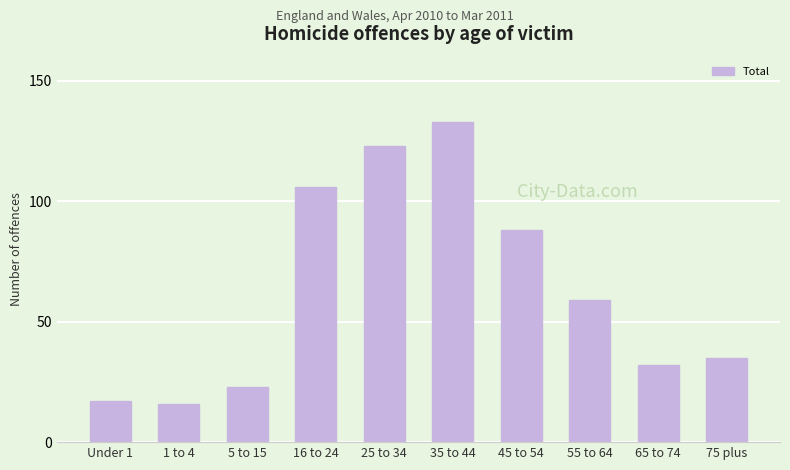

Reading left to right, extract all data points from this chart.

Under 1=17	1 to 4=16	5 to 15=23	16 to 24=106	25 to 34=123	35 to 44=133	45 to 54=88	55 to 64=59	65 to 74=32	75 plus=35